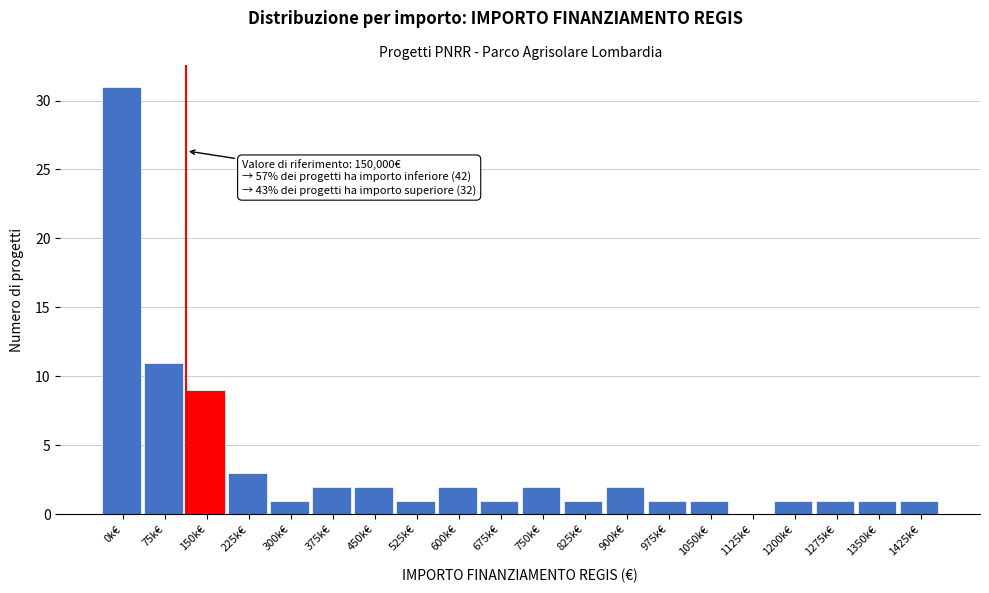

Reading right to left, what are all the values shown in this chart?

1425k€=1	1350k€=1	1275k€=1	1200k€=1	1125k€=0	1050k€=1	975k€=1	900k€=2	825k€=1	750k€=2	675k€=1	600k€=2	525k€=1	450k€=2	375k€=2	300k€=1	225k€=3	150k€=9	75k€=11	0k€=31